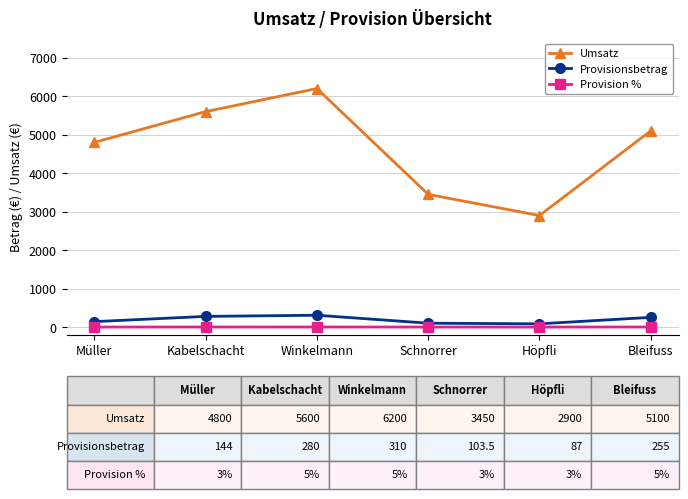

Is the value of Provision % at Kabelschacht greater than the value of Provisionsbetrag at Winkelmann?

No